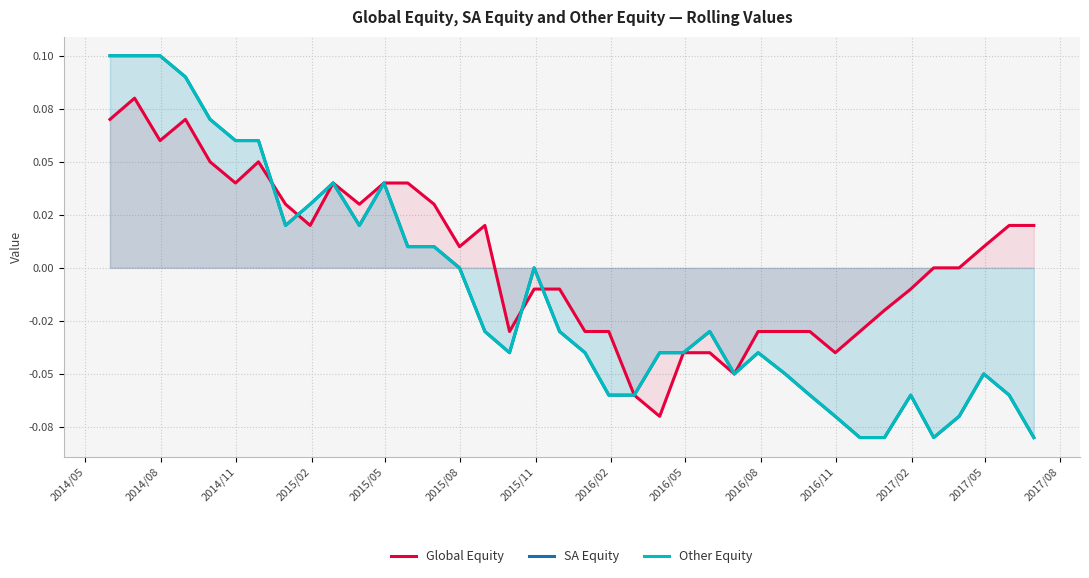

What is the difference between the maximum and minimum values in the SA Equity series?

0.2